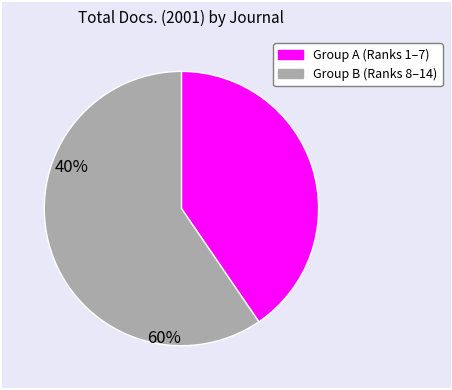

How many segments does this pie chart have?

2